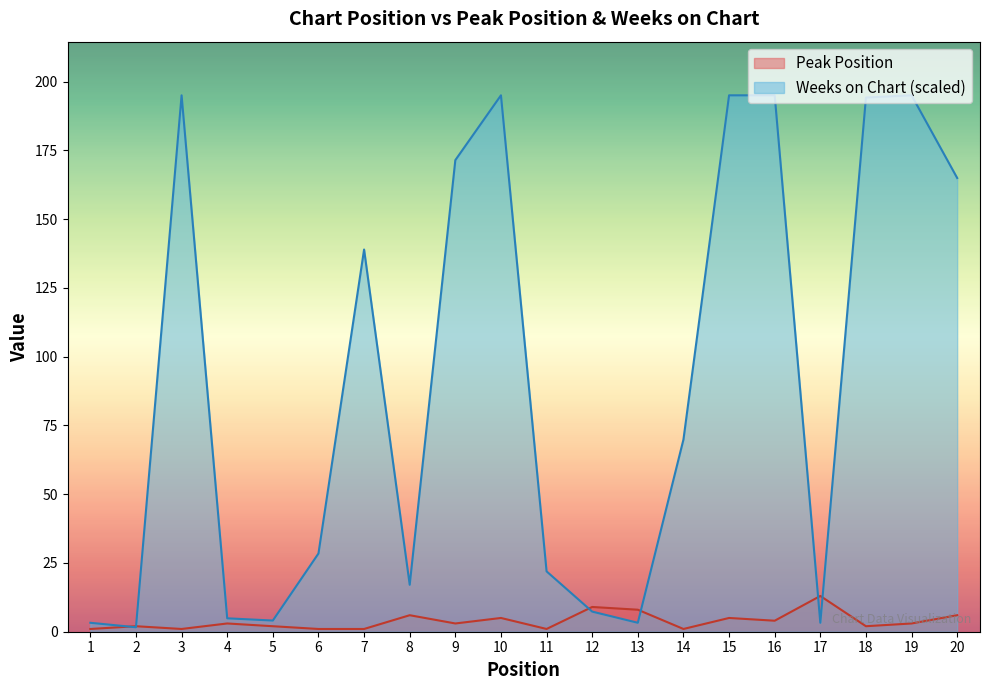

Rank the series by their average value, from lowest to highest.

Peak Position, Weeks on Chart (scaled)